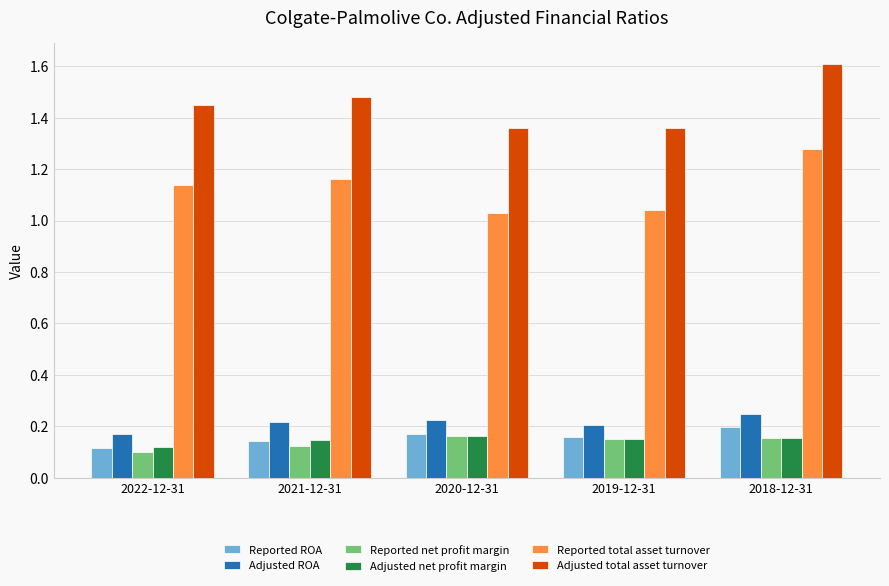

How many Reported ROA values are between 0 and 1?

5